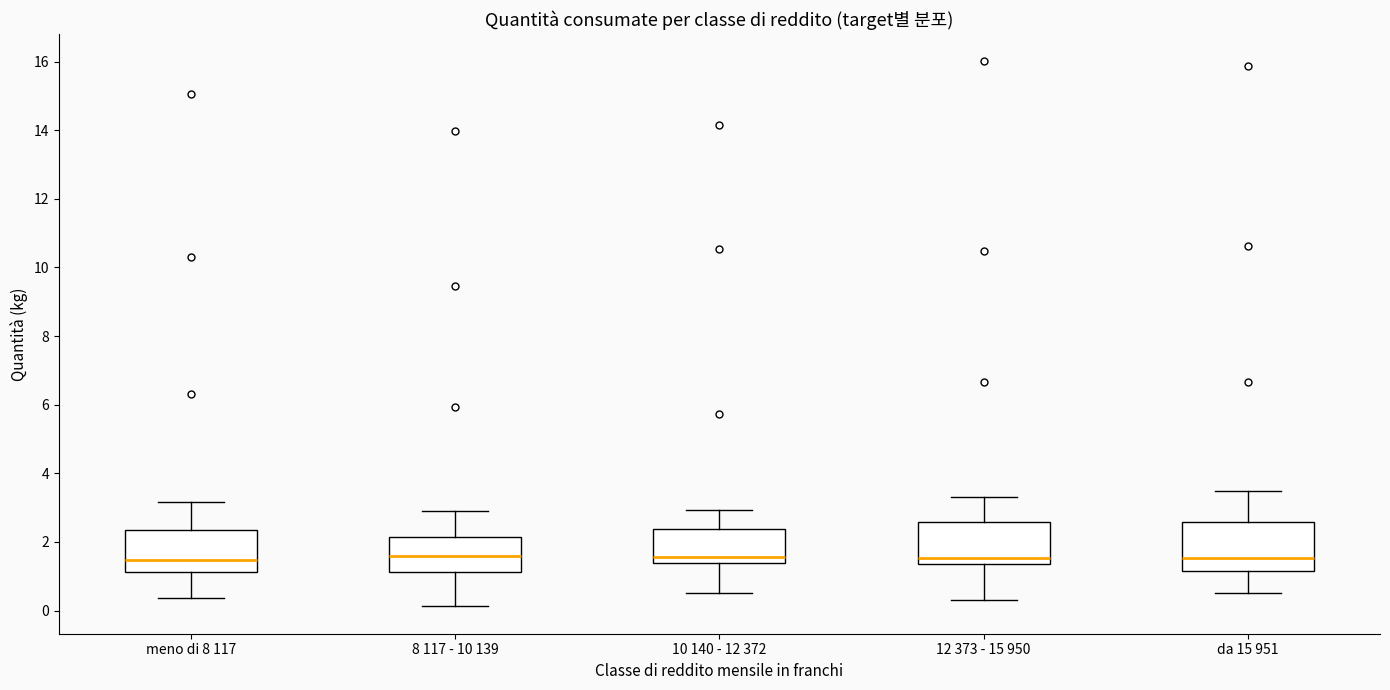

Reading left to right, read every box against the y-axis: the position of its median line, the range the box covers, and the ends of its whiskers. The values are not printed on the chart, so give them approximately, as read against the axis.

meno di 8 117: median 1.4, box 1.2 to 2.4, whiskers 0.4 to 3.2
8 117 - 10 139: median 1.6, box 1.2 to 2.2, whiskers 0.2 to 2.8
10 140 - 12 372: median 1.6, box 1.4 to 2.4, whiskers 0.6 to 3.0
12 373 - 15 950: median 1.6, box 1.4 to 2.6, whiskers 0.4 to 3.4
da 15 951: median 1.6, box 1.2 to 2.6, whiskers 0.6 to 3.4